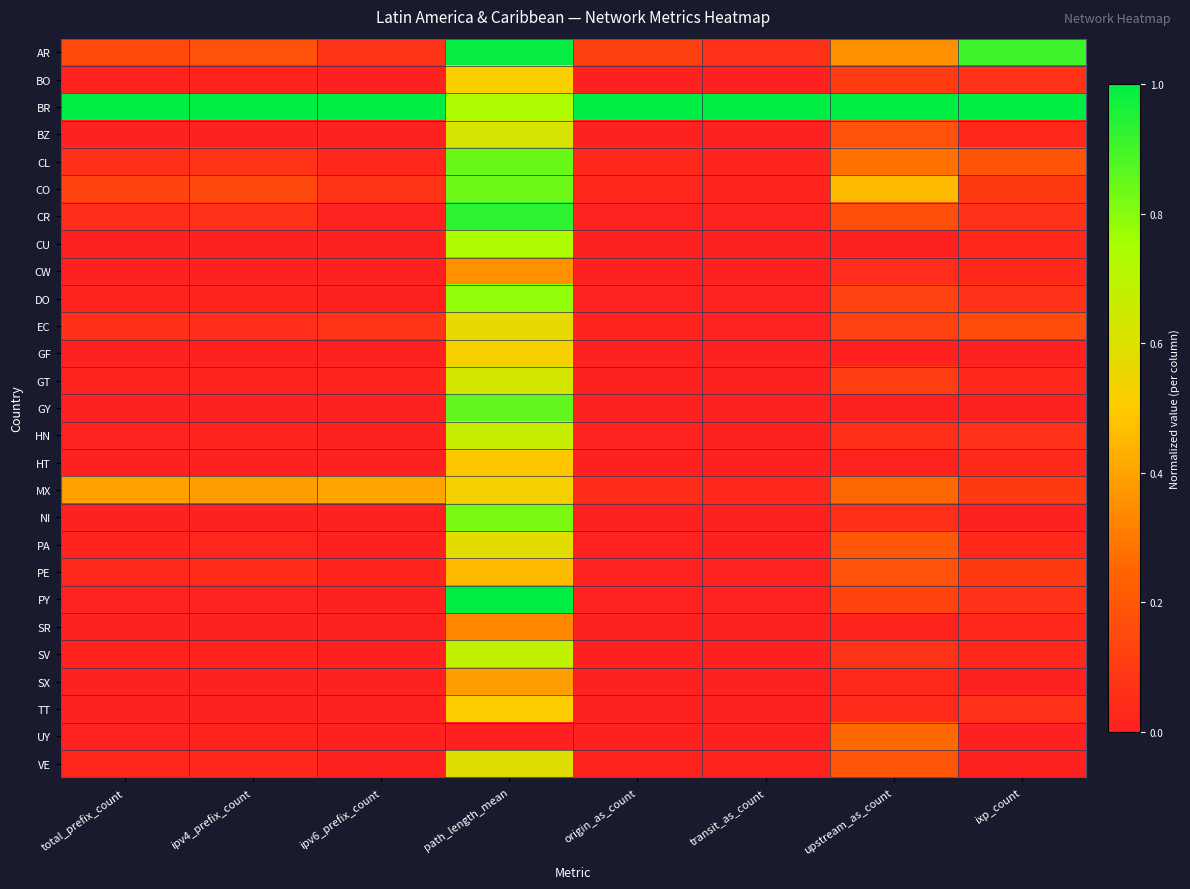

Count the number of categories in the chart.

8